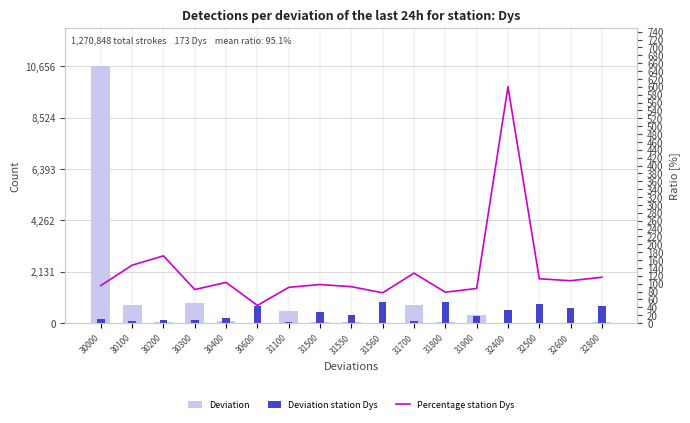

Which series has the largest total across all categories?

Deviation